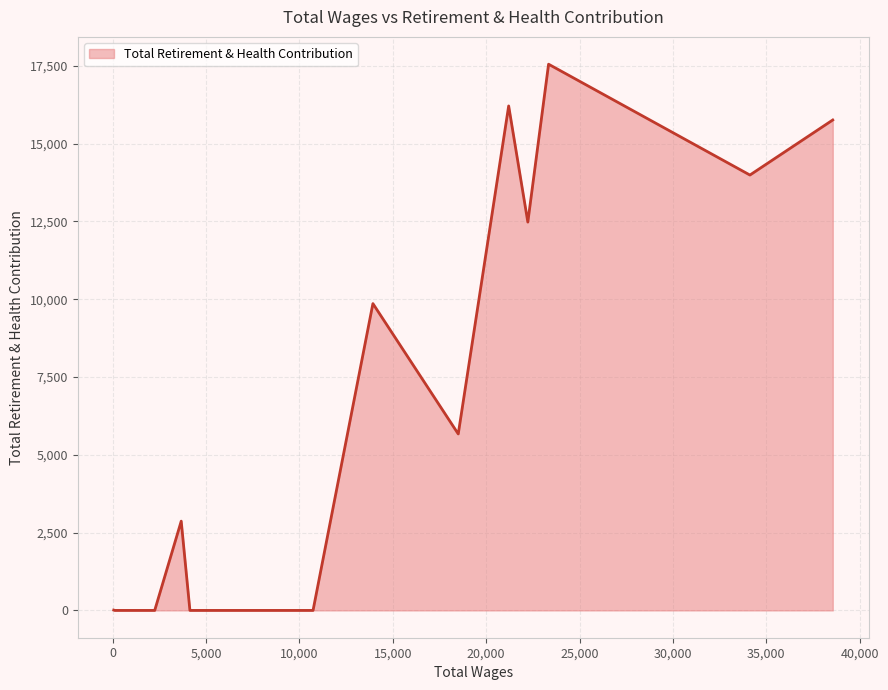

What is the greatest value displayed?

17549